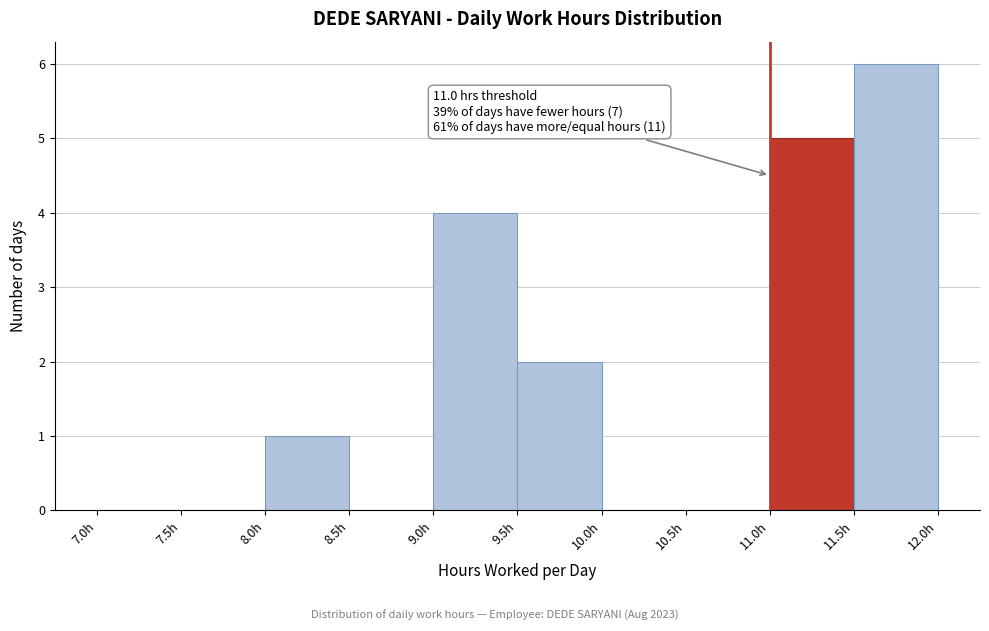

Over which range of the x-axis is the bar tallest?

11.5 to 12.0